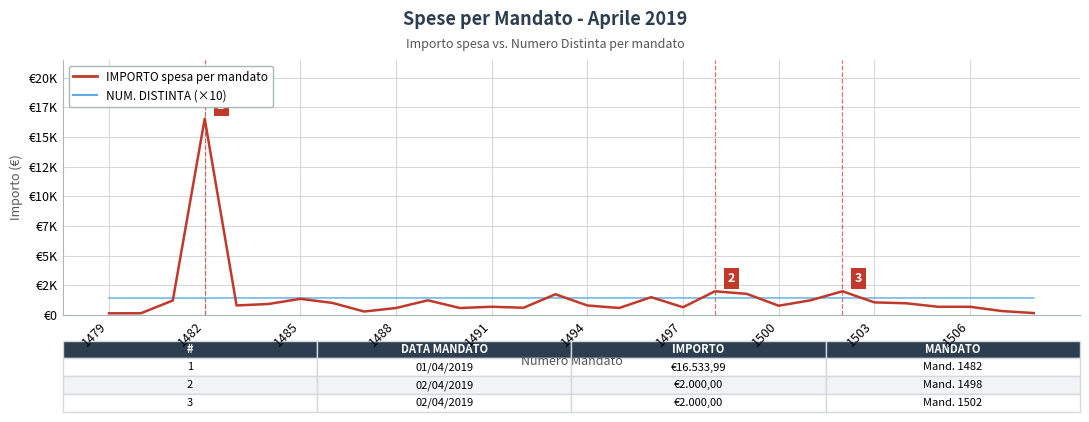

Where is NUM. DISTINTA (×10) nearest to the value 1435?

1479